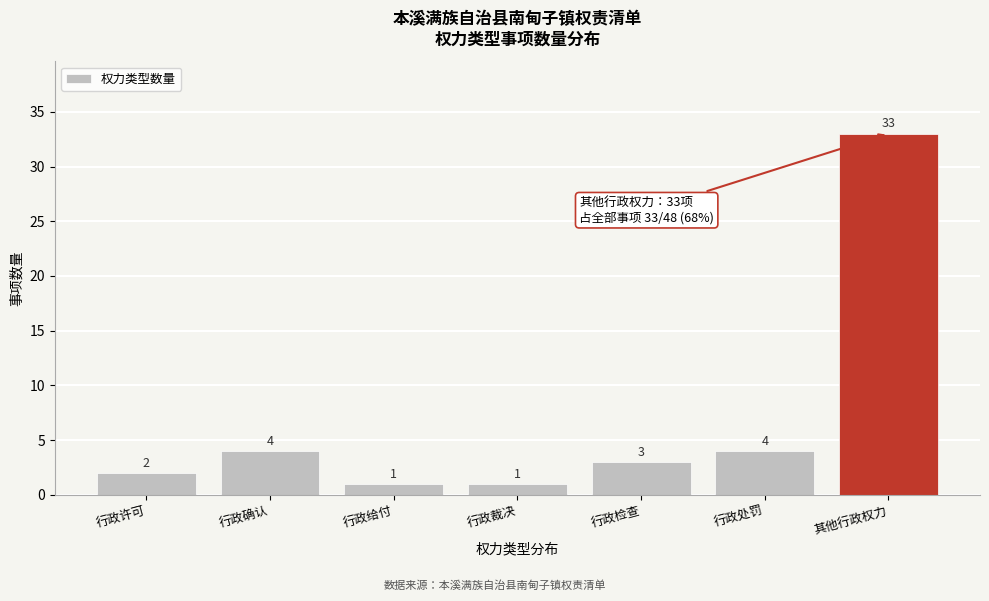

Reading left to right, what are all the values shown in this chart?

2	4	1	1	3	4	33